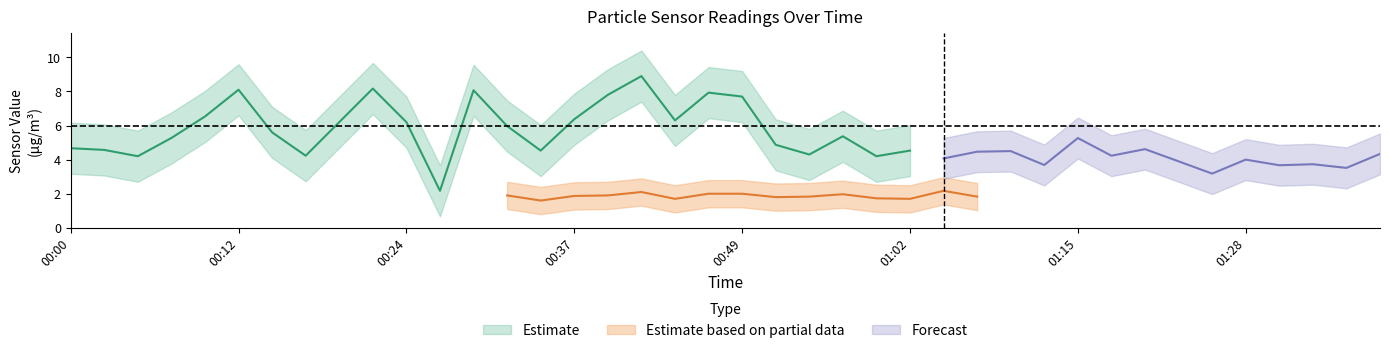

How many categories are shown in the chart?

40